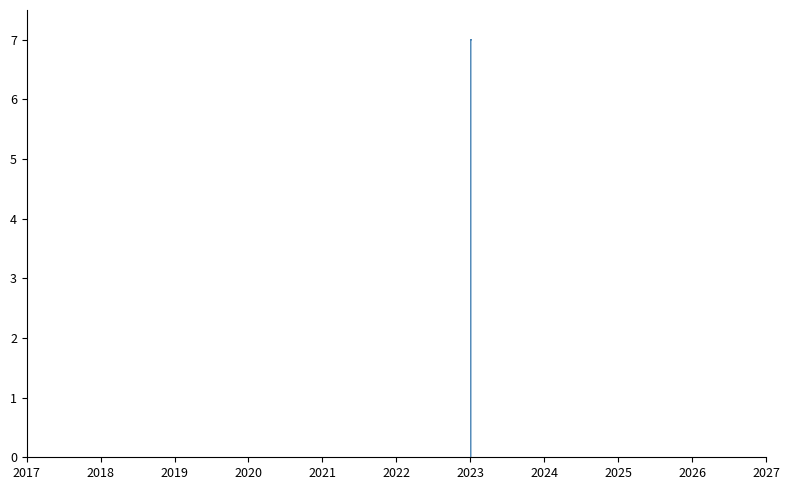

At which label is the value closest to 3?

2017